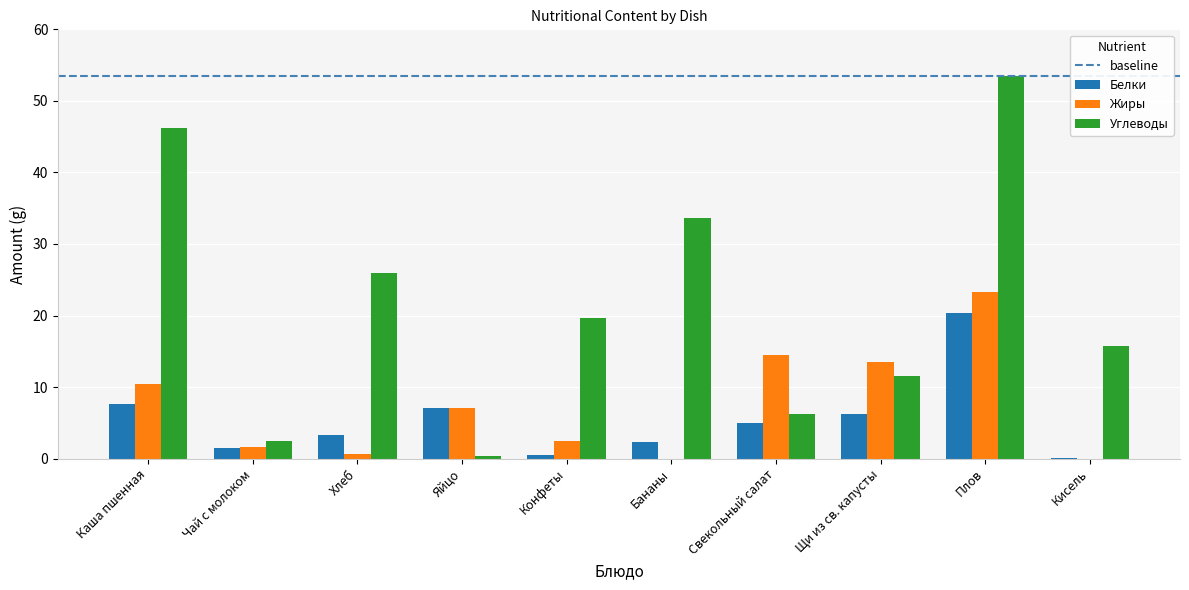

Which series has the largest total across all categories?

Углеводы